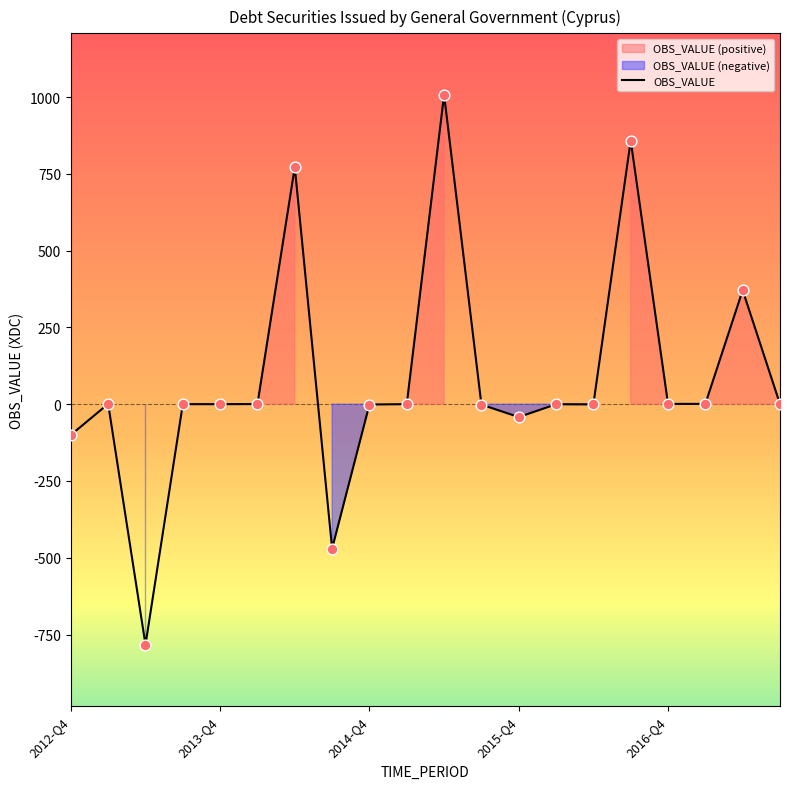

What is the change in value from 5 to 11?

-1.8